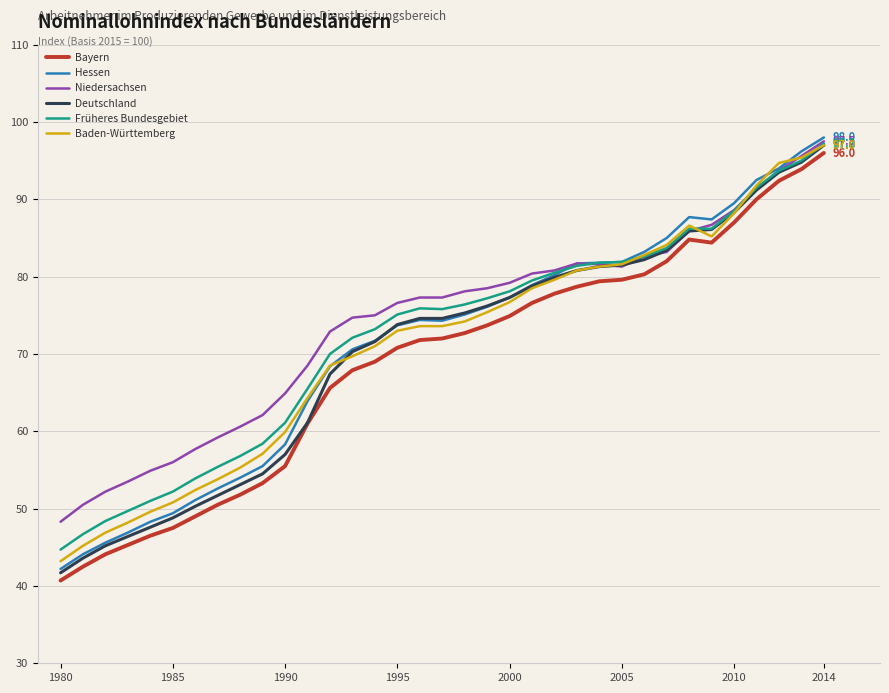

Which series has the widest spread of values?

Hessen